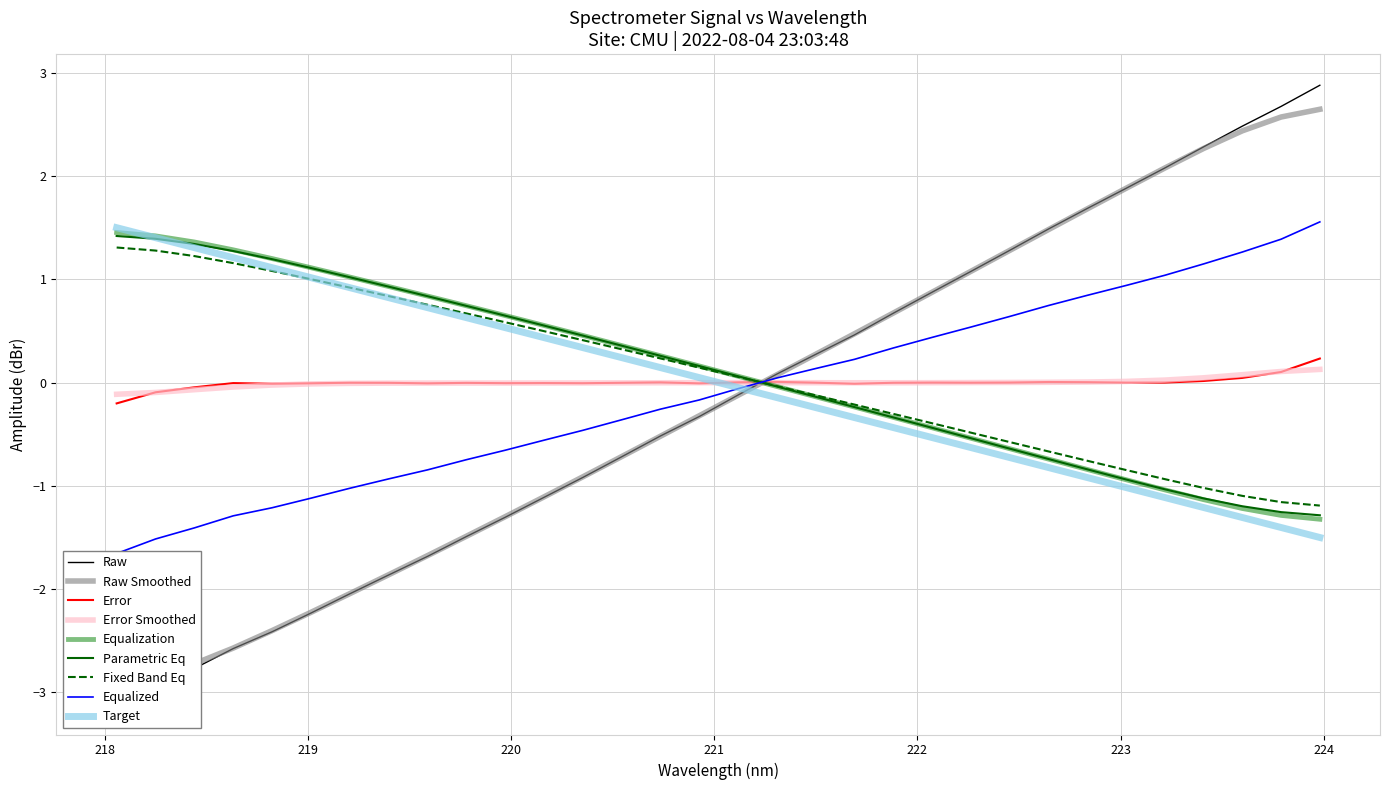

Where is the data nearest to the value 0?

221.3083